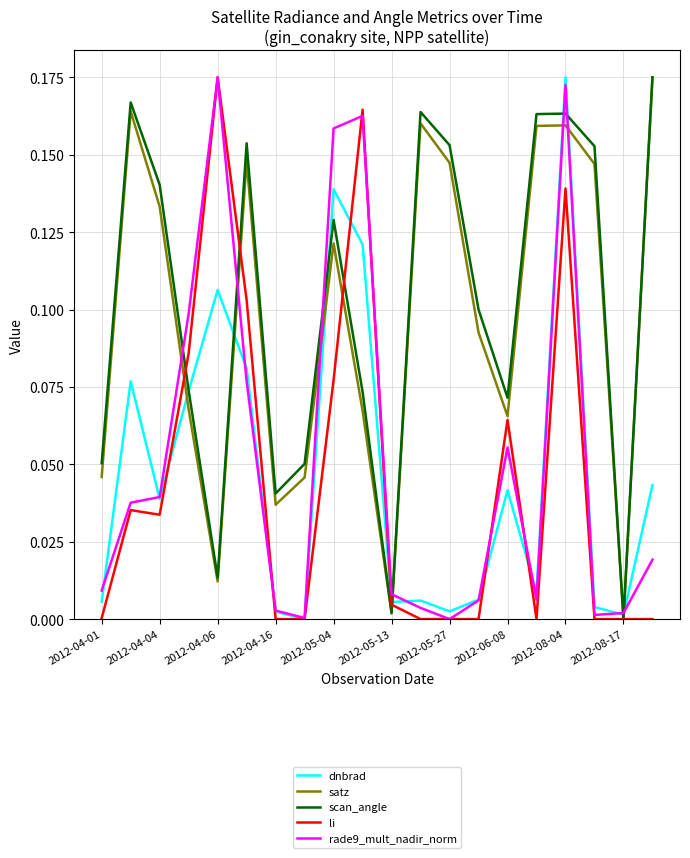

Which series changed the most between 2012-04-01 and 2012-05-27?

scan_angle